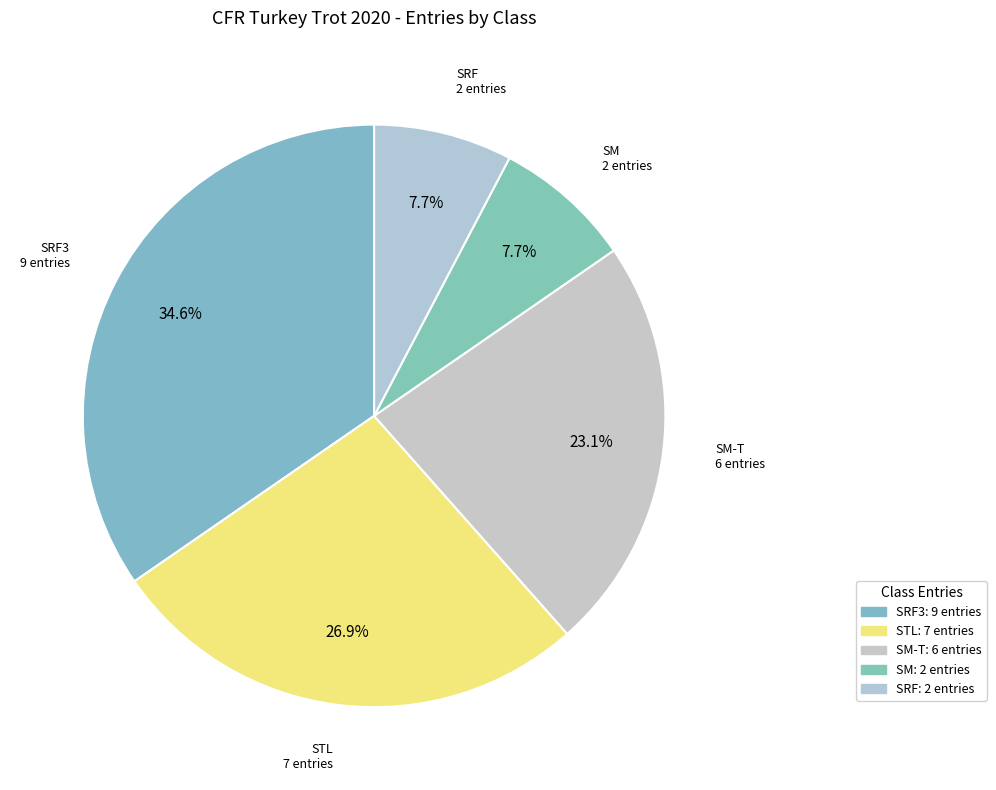

Which slice is the largest?

SRF3